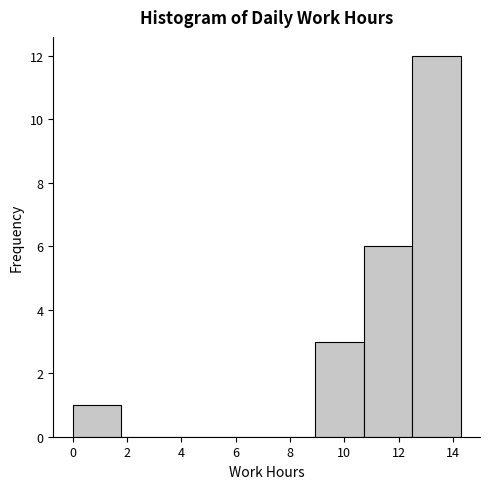

What is the height of the bar covering 0.0 to 1.8 on the x-axis? Neither the bar edges nor the heights are printed on the chart, so give them approximately, as read against the axes.

1